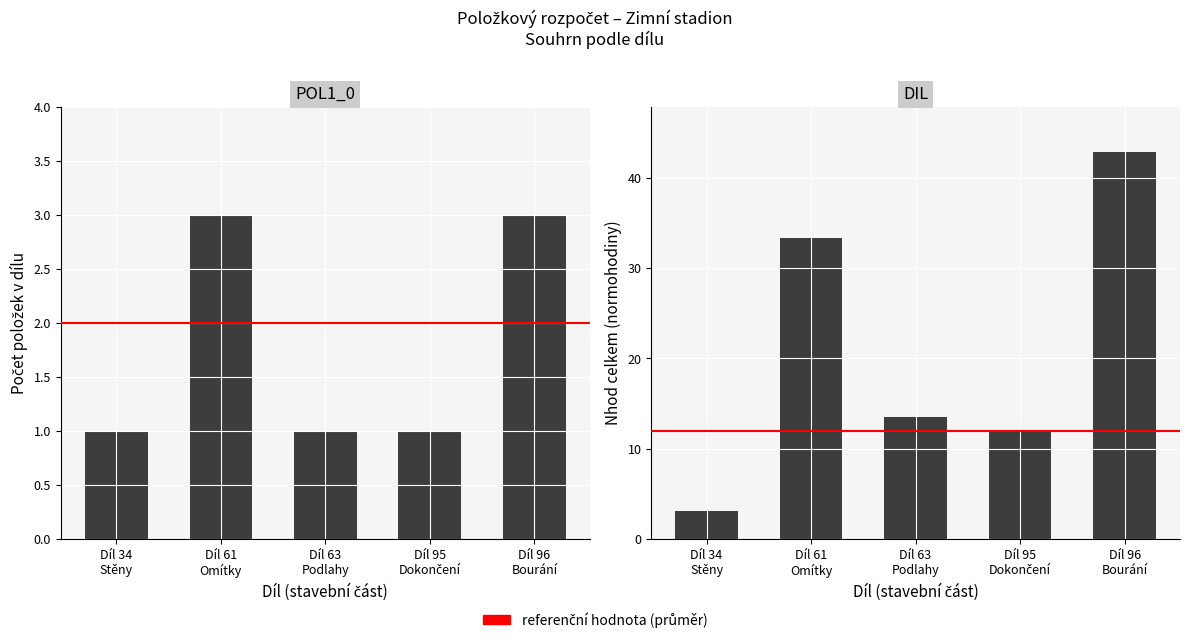

What is the total value across all series at Díl 61
Omítky?

36.3